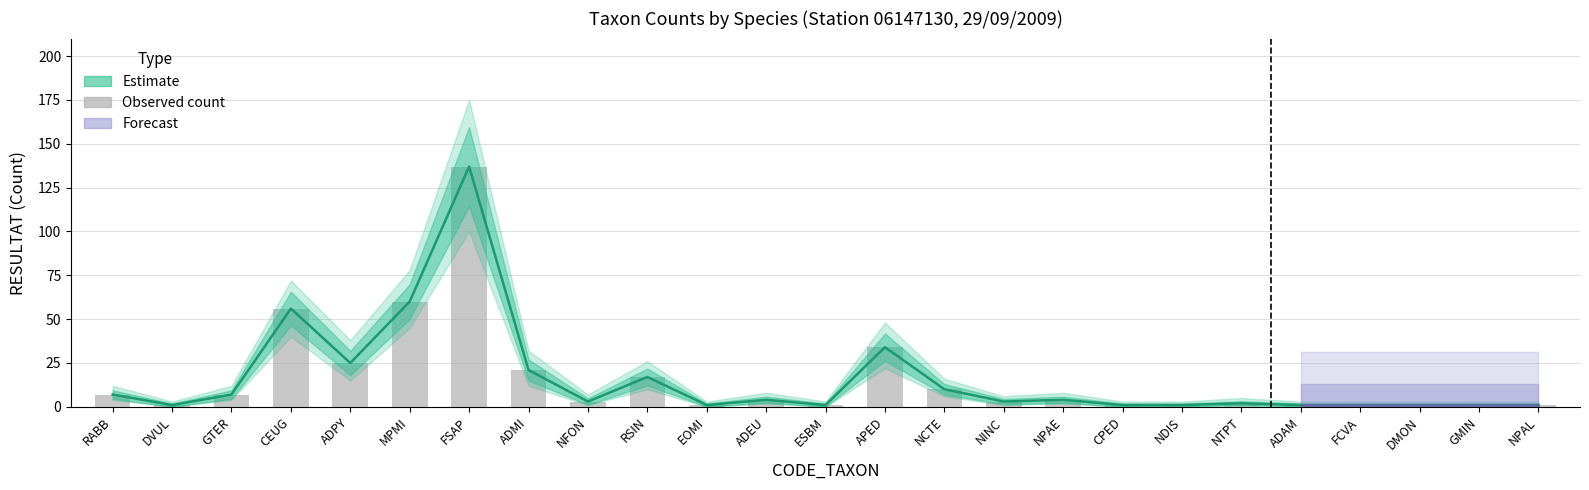

Which category has the highest value in the RESULTAT series?

FSAP